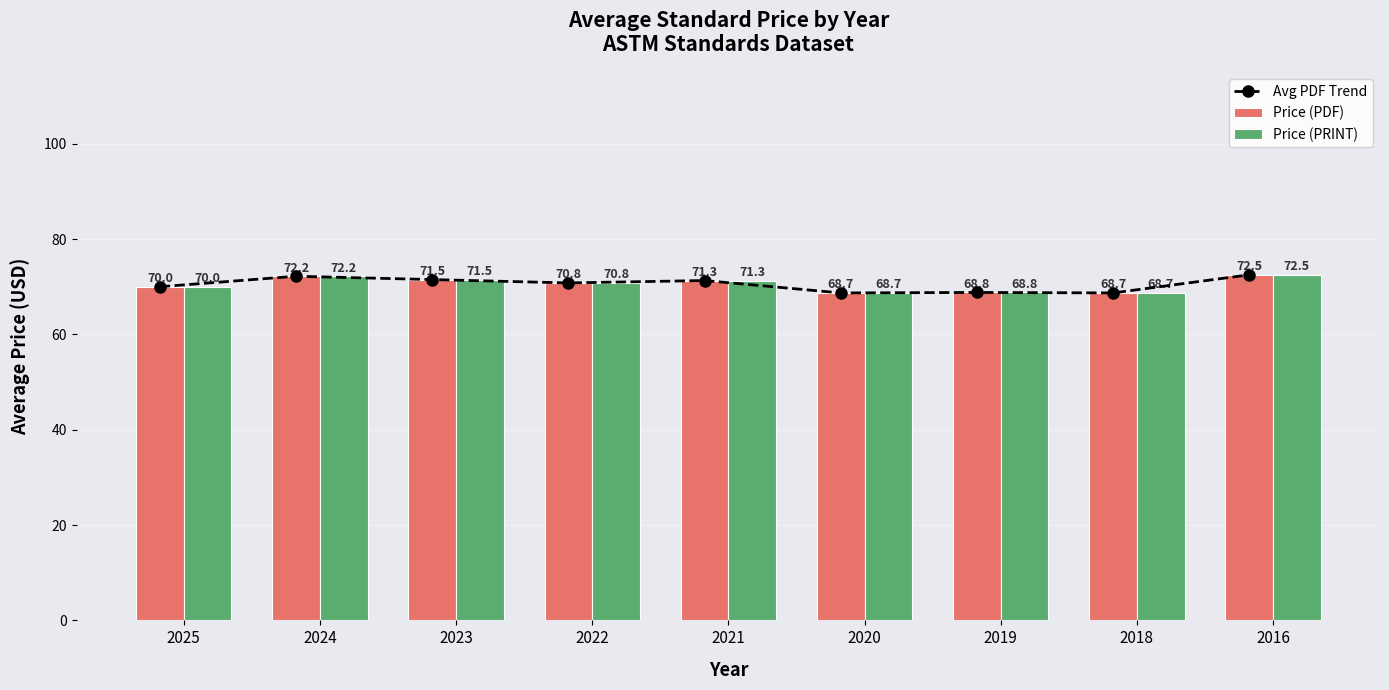

What is the minimum value shown in the chart?

68.7